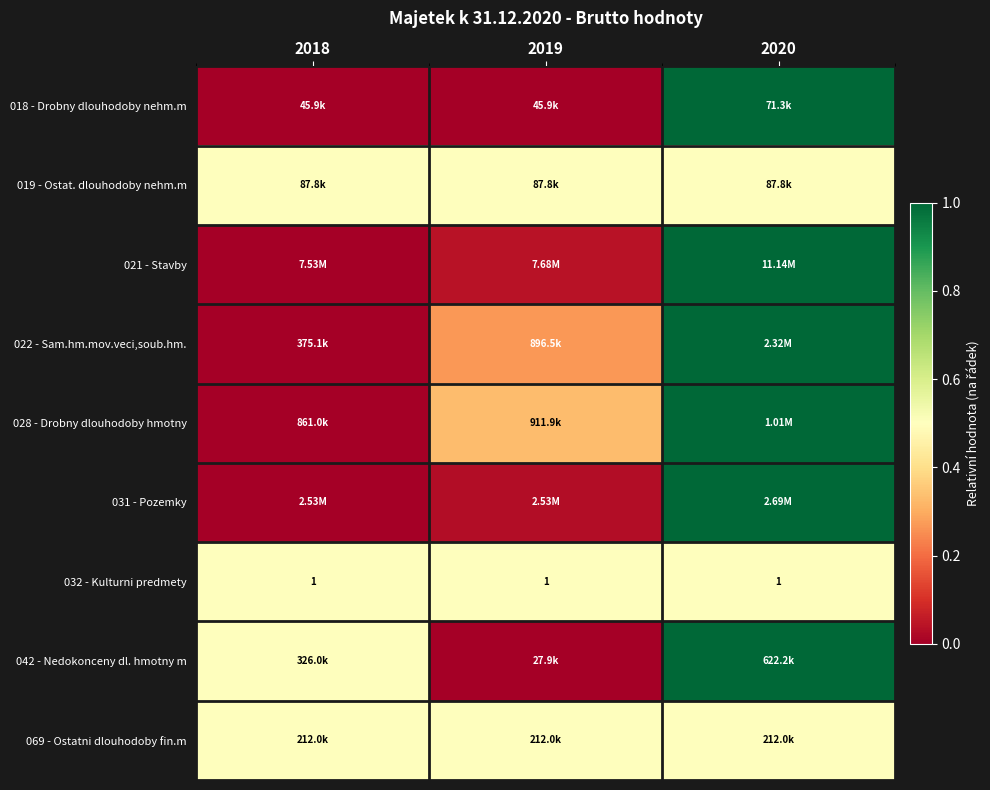

At which category is the sum across all series the highest?

2020